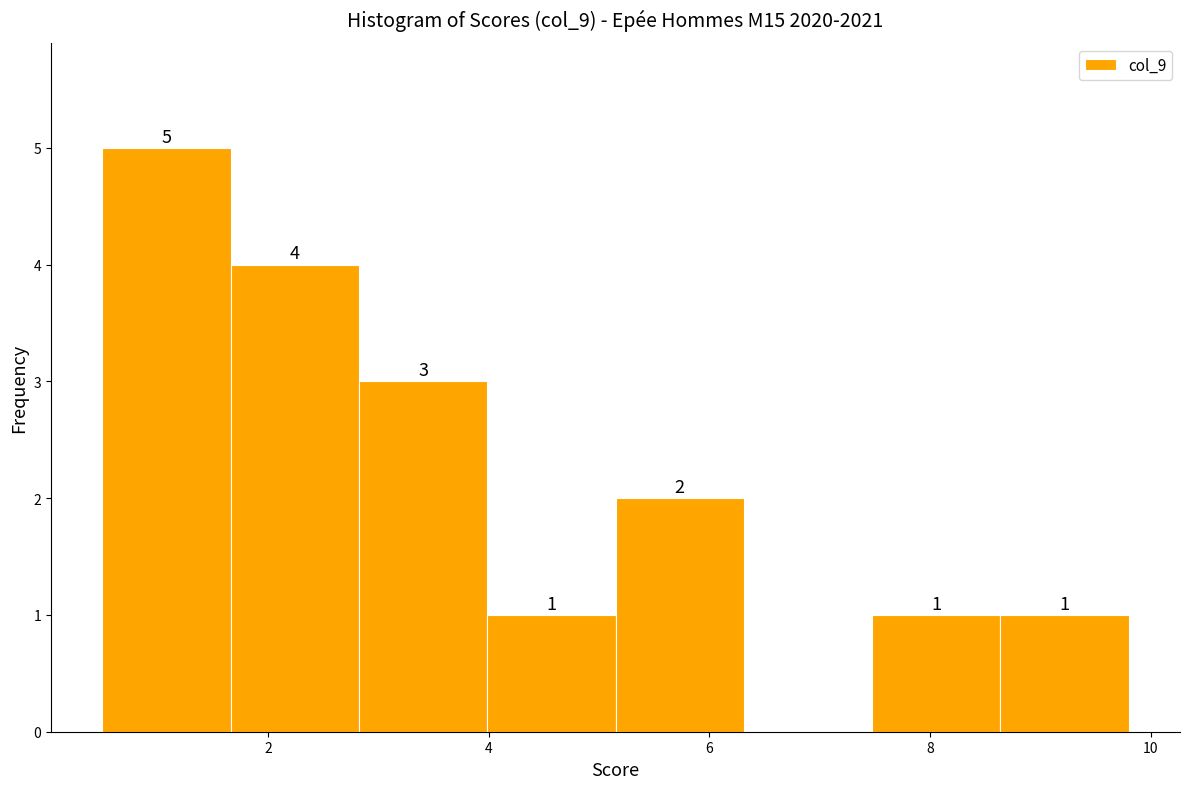

Which range on the x-axis has the tallest bar?

0.6 to 1.6